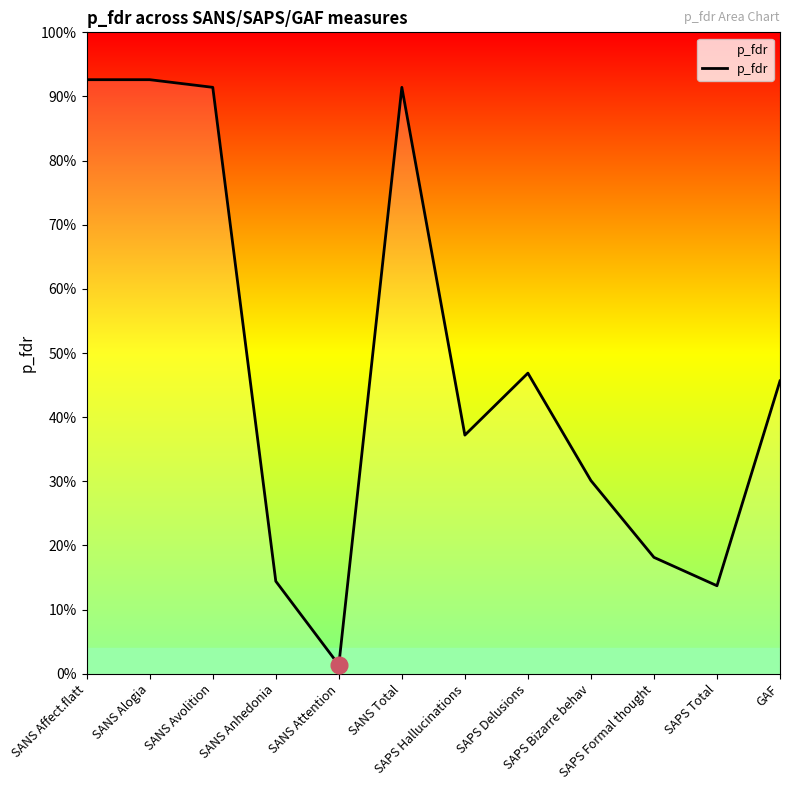

What is the change in value from SANS Total to GAF?

-0.5